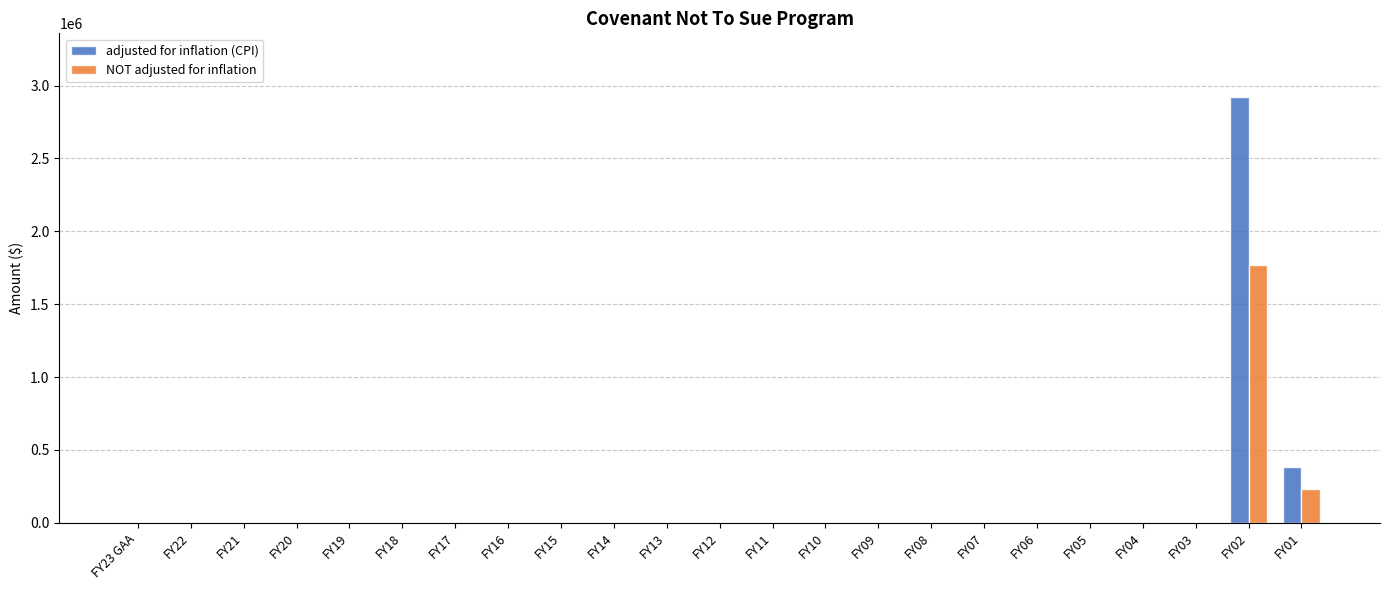

How many series are shown in this chart?

2